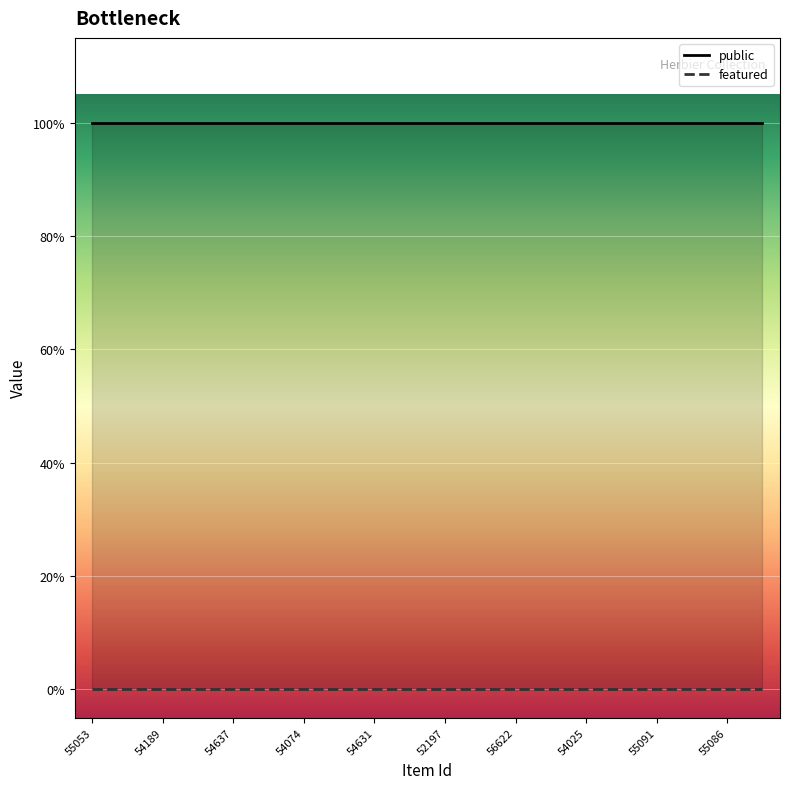

True or false: public and featured intersect in this chart.

False